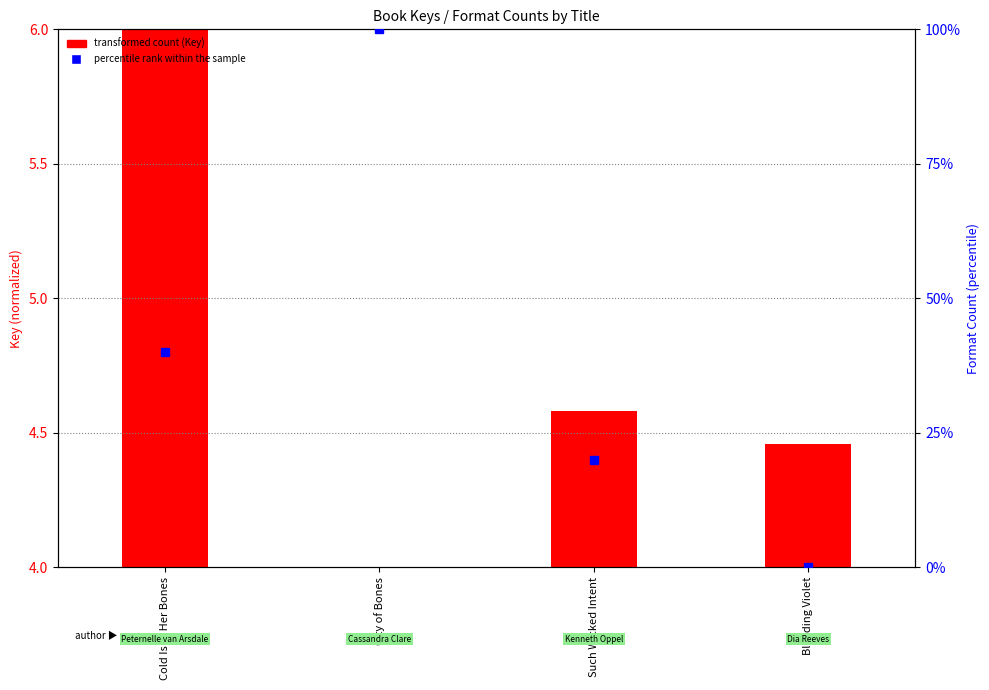

Between Such Wicked Intent and City of Bones, which is larger?

Such Wicked Intent